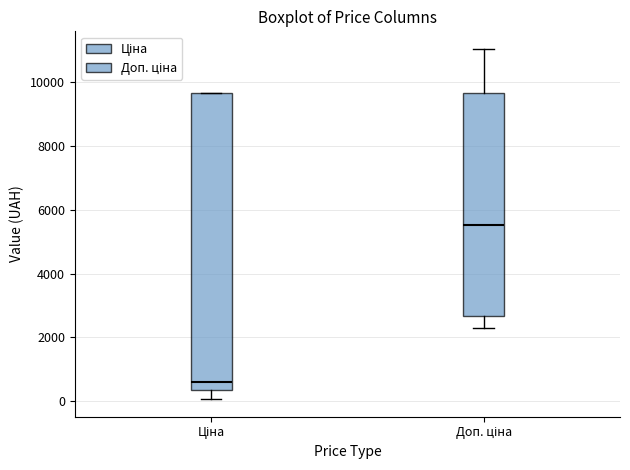

Reading left to right, transcribe this box plot: for each box, give where its median line is, the range the box spans, and where its two whiskers end, as read against the y-axis. The values are not printed on the chart, so give them approximately, as read against the axis.

Ціна: median 600, box 400 to 9600, whiskers 0 to 9600
Доп. ціна: median 5600, box 2600 to 9600, whiskers 2200 to 11000